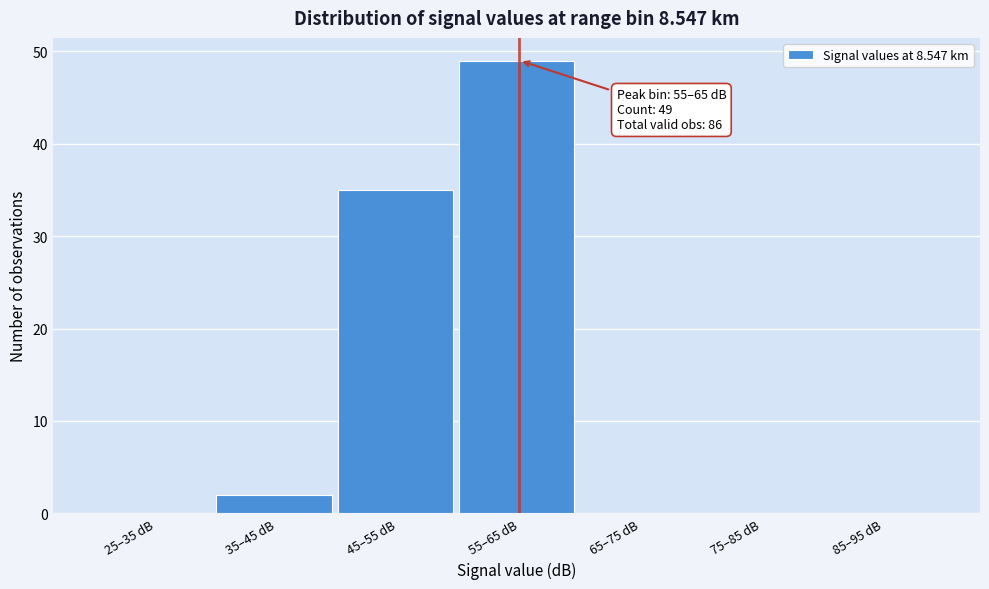

Reading left to right, transcribe all the data shown in this chart.

25–35 dB=0	35–45 dB=2	45–55 dB=35	55–65 dB=49	65–75 dB=0	75–85 dB=0	85–95 dB=0